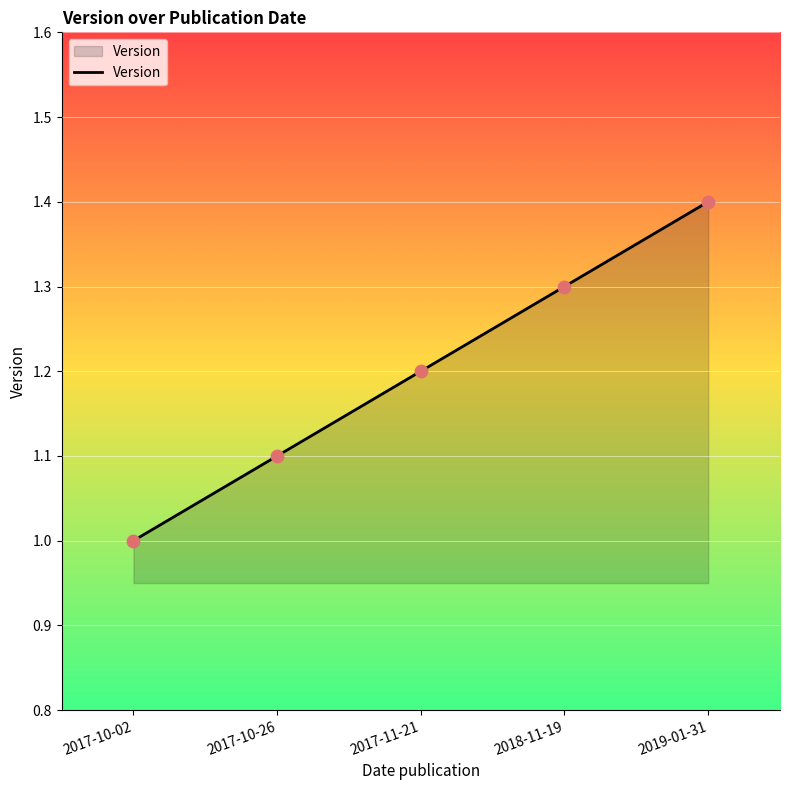

Which has a higher value, 2018-11-19 or 2017-11-21?

2018-11-19